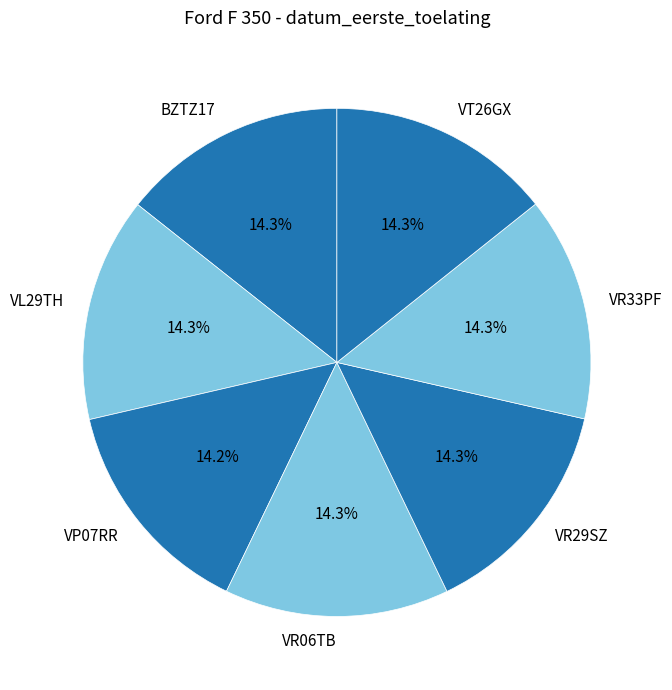

Combined, what portion of the pie is BZTZ17 and VR06TB?

28.6%